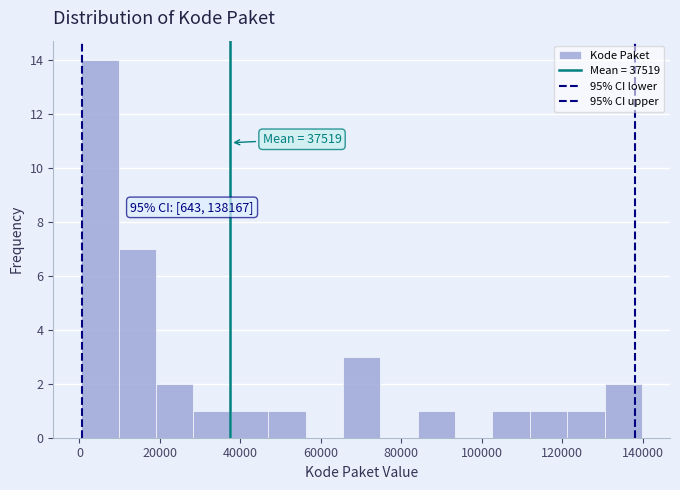

Which range on the x-axis has the tallest bar?

0 to 10000